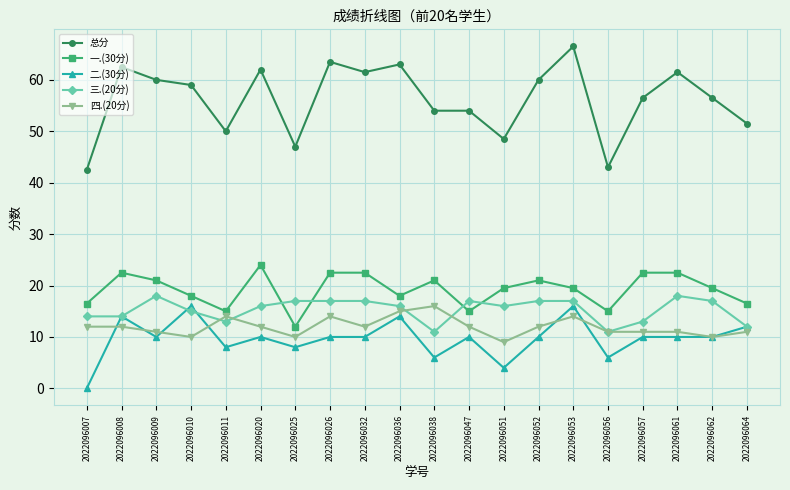

Reading left to right, list all the values displayed in this chart.

总分: 2022096007=42.5	2022096008=62.5	2022096009=60.0	2022096010=59.0	2022096011=50.0	2022096020=62.0	2022096025=47.0	2022096026=63.5	2022096032=61.5	2022096036=63.0	2022096038=54.0	2022096047=54.0	2022096051=48.5	2022096052=60.0	2022096053=66.5	2022096056=43.0	2022096057=56.5	2022096061=61.5	2022096062=56.5	2022096064=51.5
一.(30分): 2022096007=16.5	2022096008=22.5	2022096009=21.0	2022096010=18.0	2022096011=15.0	2022096020=24.0	2022096025=12.0	2022096026=22.5	2022096032=22.5	2022096036=18.0	2022096038=21.0	2022096047=15.0	2022096051=19.5	2022096052=21.0	2022096053=19.5	2022096056=15.0	2022096057=22.5	2022096061=22.5	2022096062=19.5	2022096064=16.5
二.(30分): 2022096007=0.0	2022096008=14.0	2022096009=10.0	2022096010=16.0	2022096011=8.0	2022096020=10.0	2022096025=8.0	2022096026=10.0	2022096032=10.0	2022096036=14.0	2022096038=6.0	2022096047=10.0	2022096051=4.0	2022096052=10.0	2022096053=16.0	2022096056=6.0	2022096057=10.0	2022096061=10.0	2022096062=10.0	2022096064=12.0
三.(20分): 2022096007=14.0	2022096008=14.0	2022096009=18.0	2022096010=15.0	2022096011=13.0	2022096020=16.0	2022096025=17.0	2022096026=17.0	2022096032=17.0	2022096036=16.0	2022096038=11.0	2022096047=17.0	2022096051=16.0	2022096052=17.0	2022096053=17.0	2022096056=11.0	2022096057=13.0	2022096061=18.0	2022096062=17.0	2022096064=12.0
四.(20分): 2022096007=12.0	2022096008=12.0	2022096009=11.0	2022096010=10.0	2022096011=14.0	2022096020=12.0	2022096025=10.0	2022096026=14.0	2022096032=12.0	2022096036=15.0	2022096038=16.0	2022096047=12.0	2022096051=9.0	2022096052=12.0	2022096053=14.0	2022096056=11.0	2022096057=11.0	2022096061=11.0	2022096062=10.0	2022096064=11.0